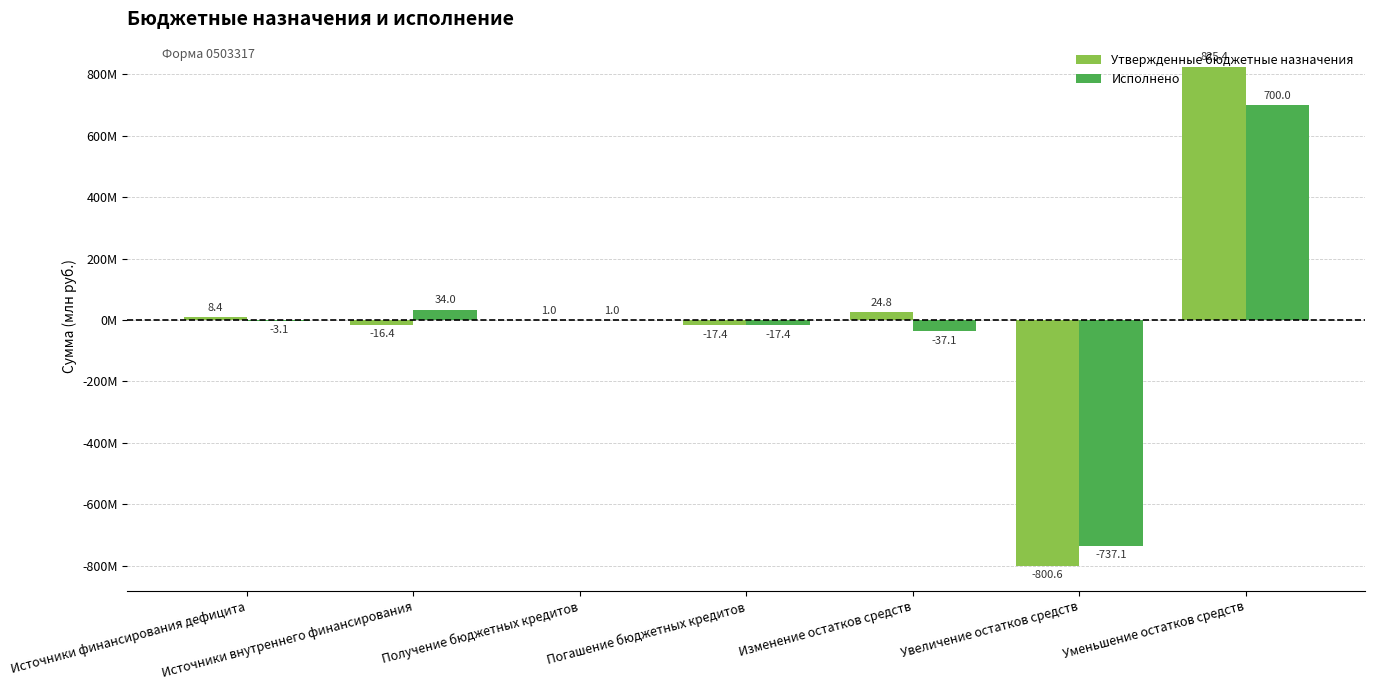

Reading left to right, list all the values displayed in this chart.

Утвержденные бюджетные назначения: Источники финансирования дефицита=8.4	Источники внутреннего финансирования=-16.4	Получение бюджетных кредитов=1.0	Погашение бюджетных кредитов=-17.4	Изменение остатков средств=24.8	Увеличение остатков средств=-800.6	Уменьшение остатков средств=825.4
Исполнено: Источники финансирования дефицита=-3.1	Источники внутреннего финансирования=34.0	Получение бюджетных кредитов=1.0	Погашение бюджетных кредитов=-17.4	Изменение остатков средств=-37.1	Увеличение остатков средств=-737.1	Уменьшение остатков средств=700.0